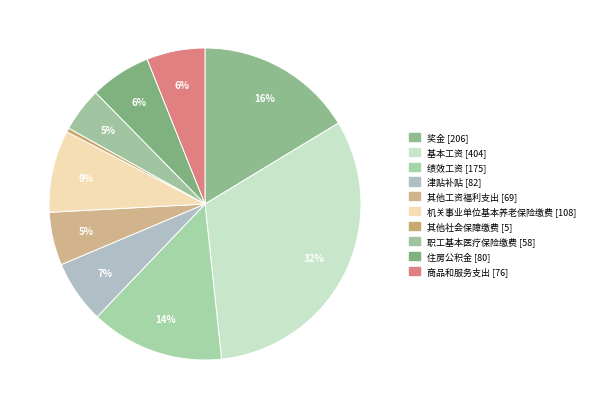

How many slices are in this pie chart?

10